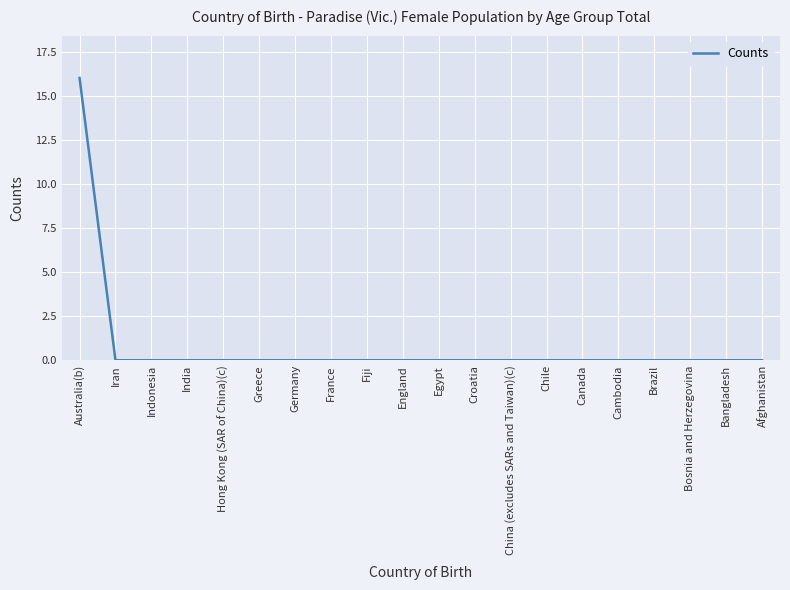

What is the sum of all values?

16